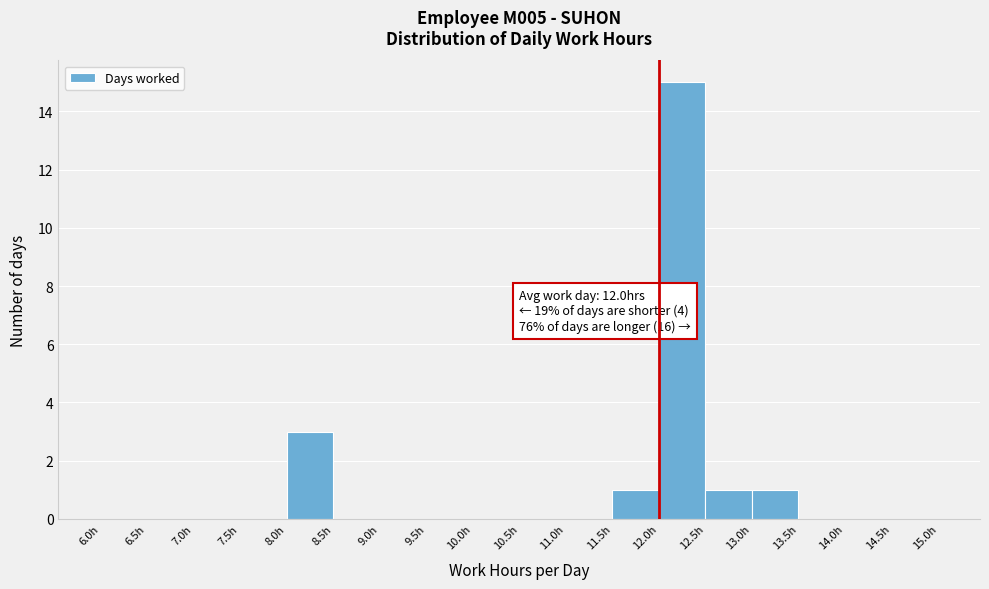

Which range on the x-axis has the tallest bar?

12.0 to 12.5